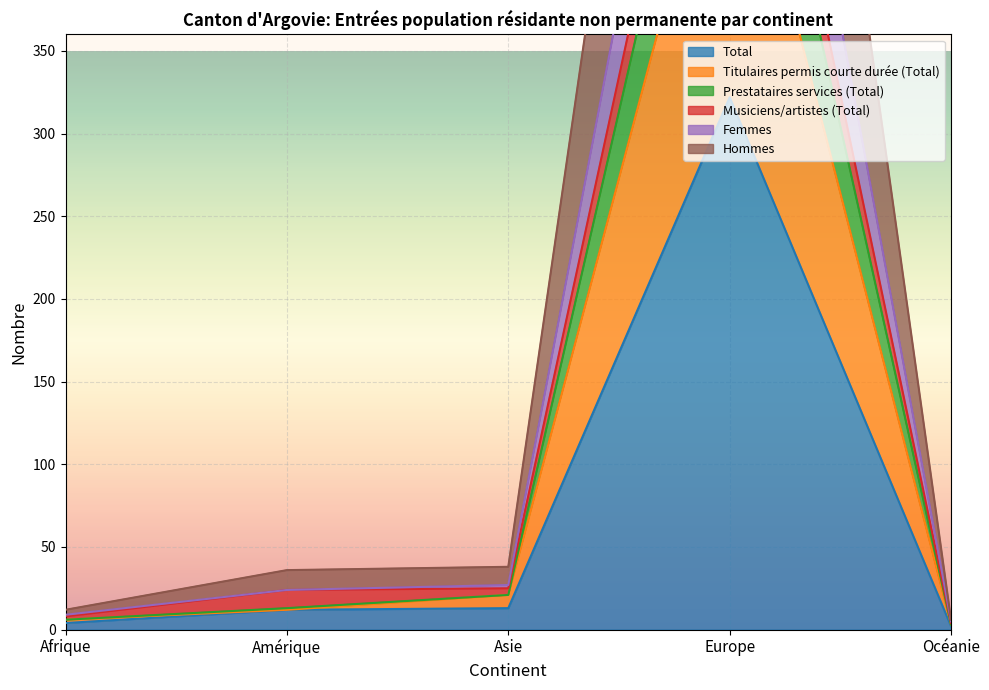

What is the label of the 2nd point from the left?

Amérique